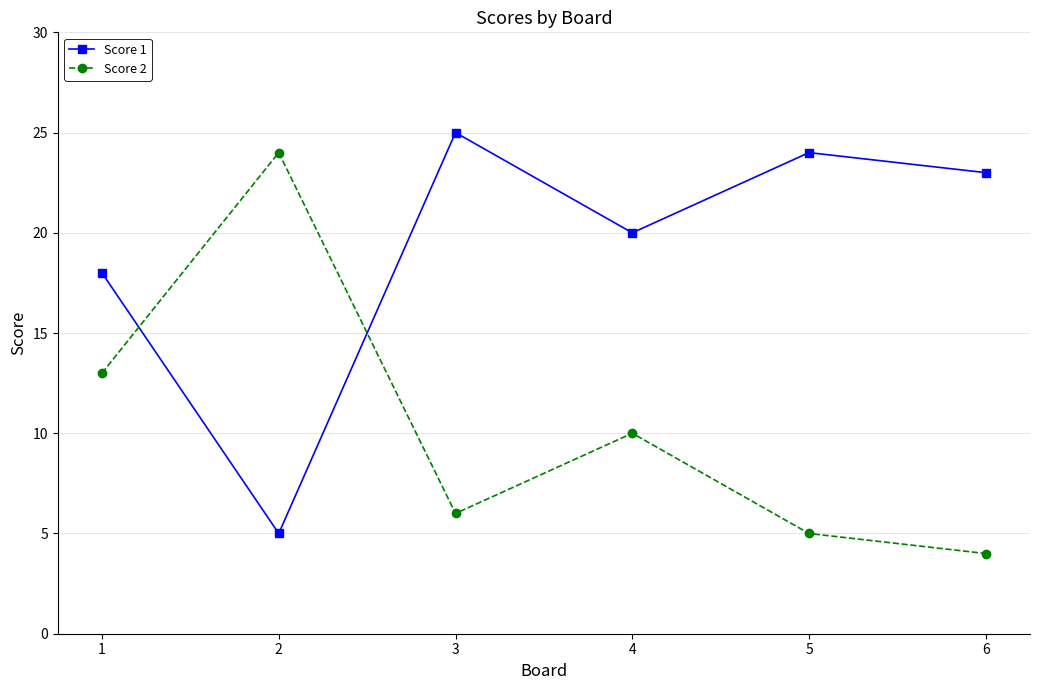

The value of Score 2 at 4 is 10. True or false?

True